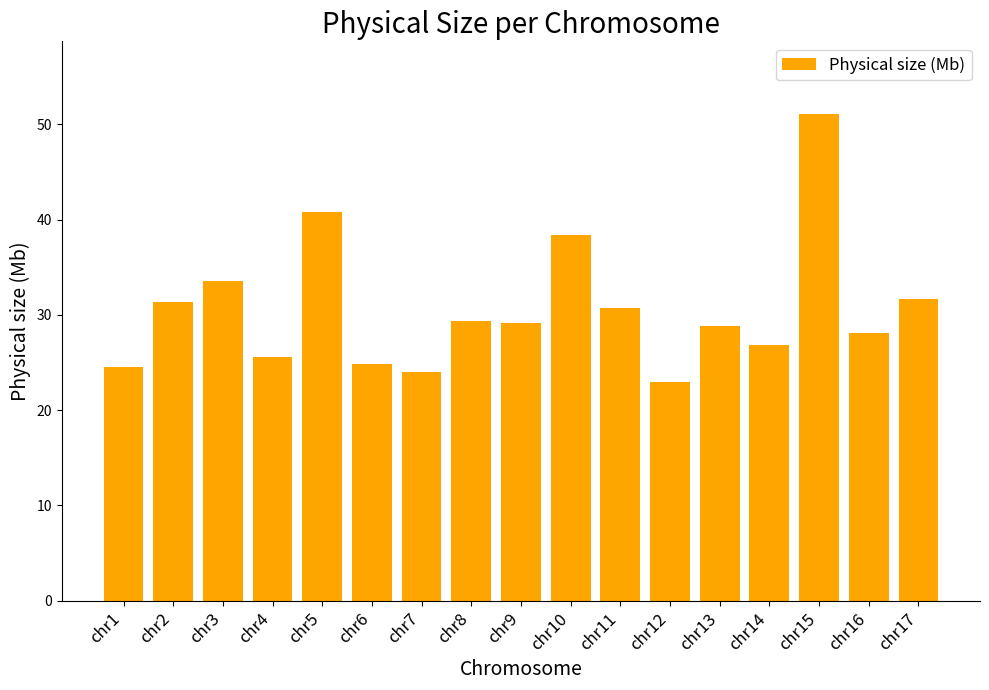

What is the minimum value shown in the chart?

23.0